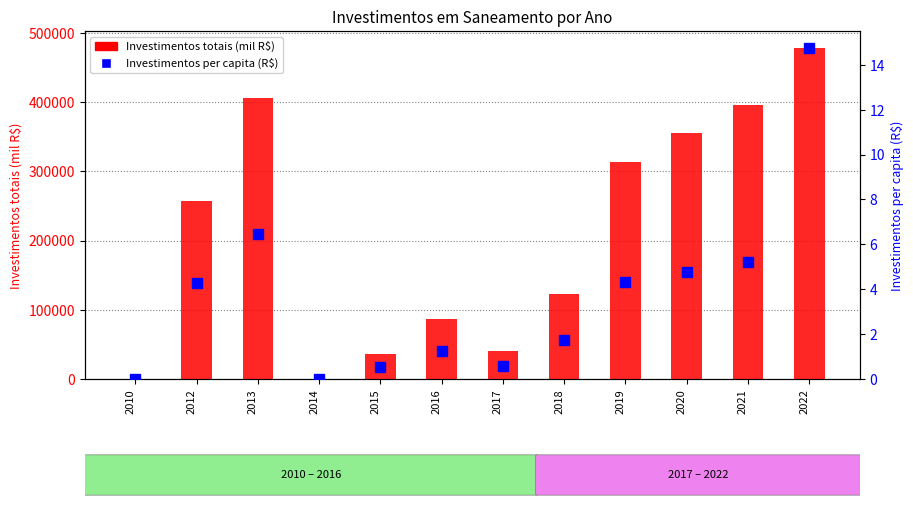

At how many categories does at least one series exceed 412462?

1